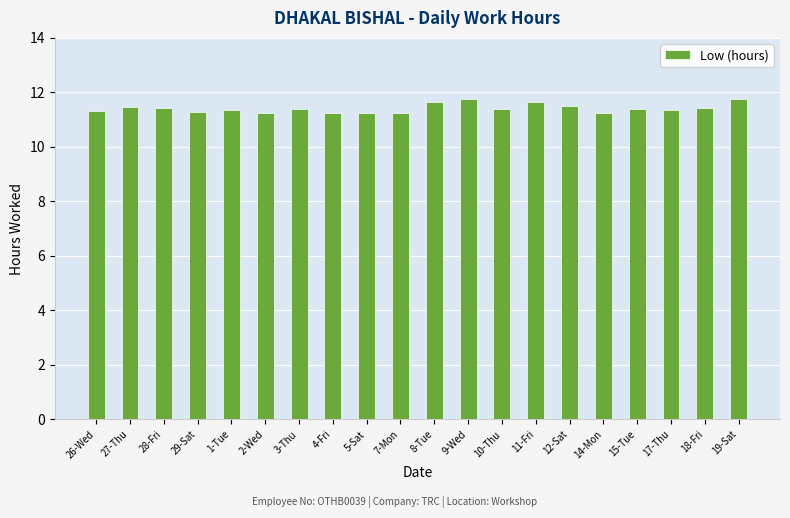

What is the difference between the maximum and minimum values?

0.5